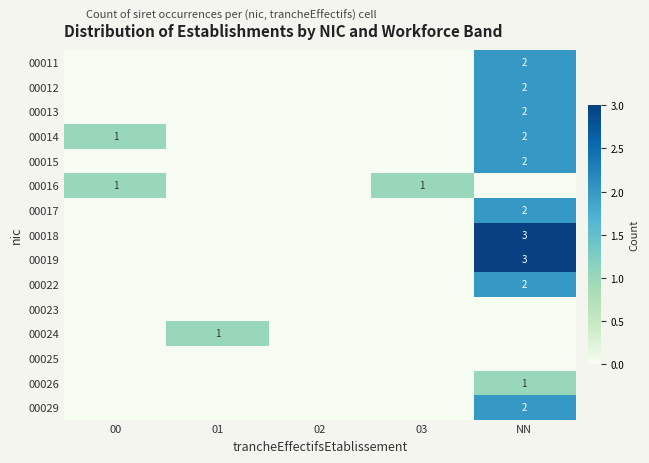

The value of 00011 at NN is 3. True or false?

False